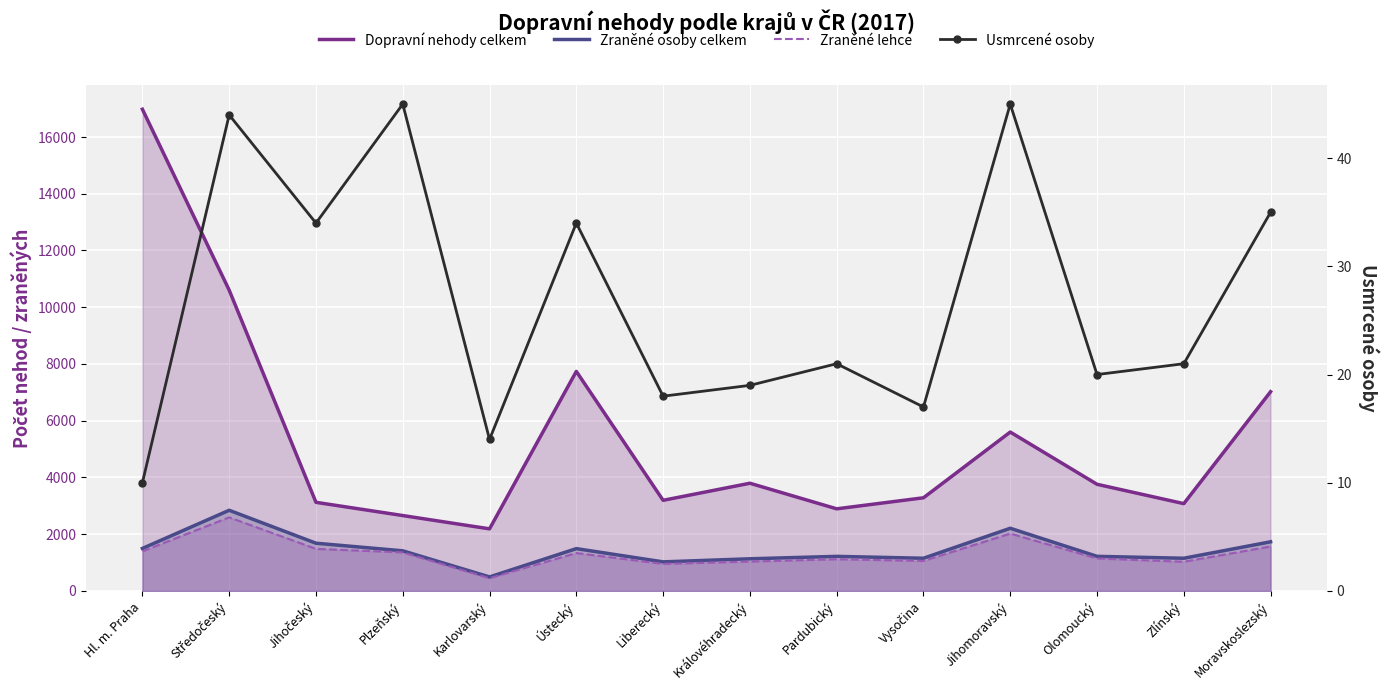

True or false: Usmrcené osoby and Dopravní nehody celkem cross at least once.

False